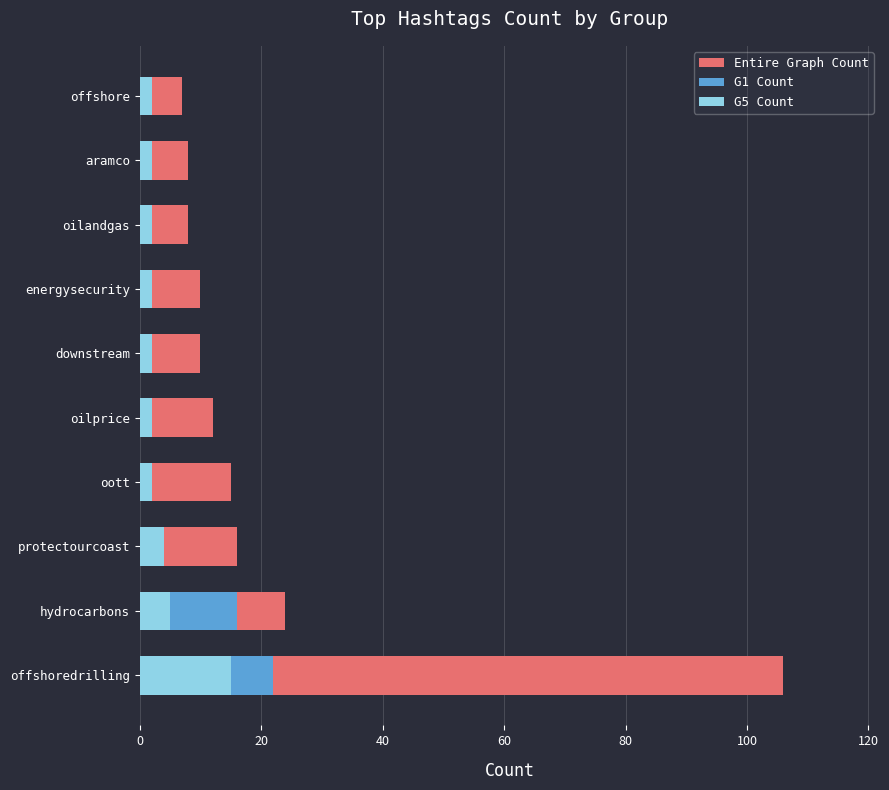

Reading left to right, transcribe all the data shown in this chart.

Entire Graph Count: 106	24	16	15	12	10	10	8	8	7
G1 Count: 22	16	4	2	2	1	1	1	1	1
G5 Count: 15	5	4	2	2	2	2	2	2	2